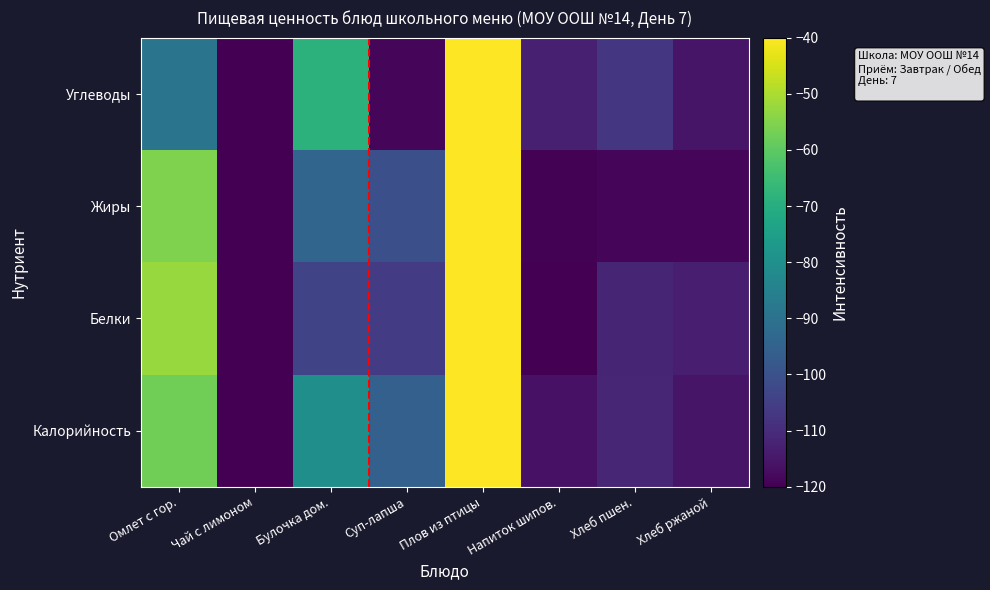

At which category does the chart reach its peak across all series?

Плов из птицы